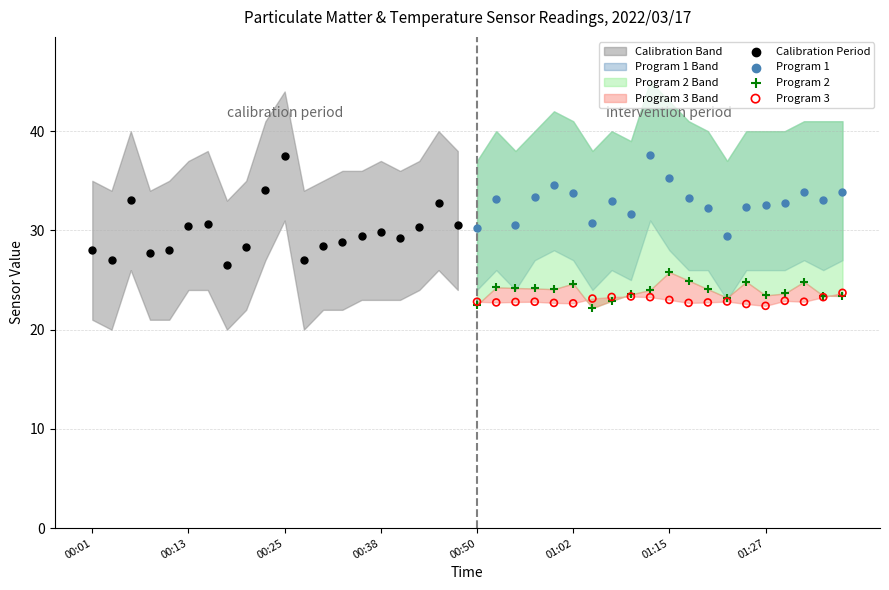

Which series contains the lowest Y value?

Program 2